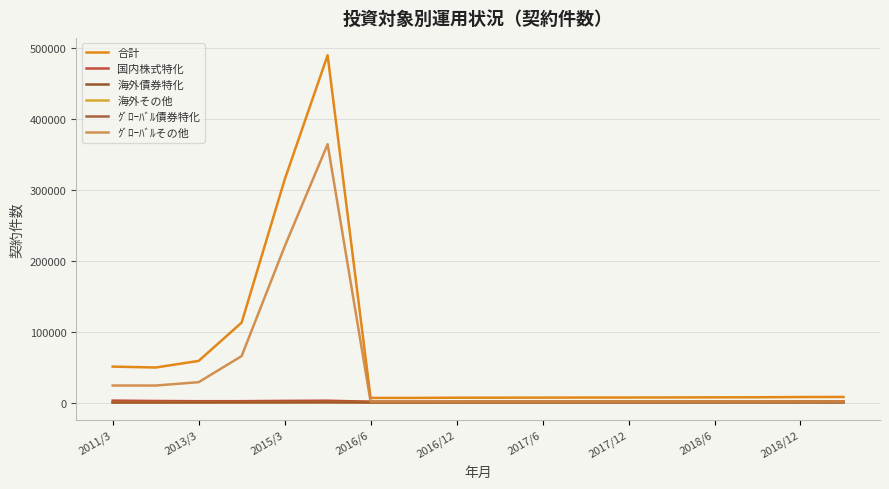

How many lines are shown in the chart?

6